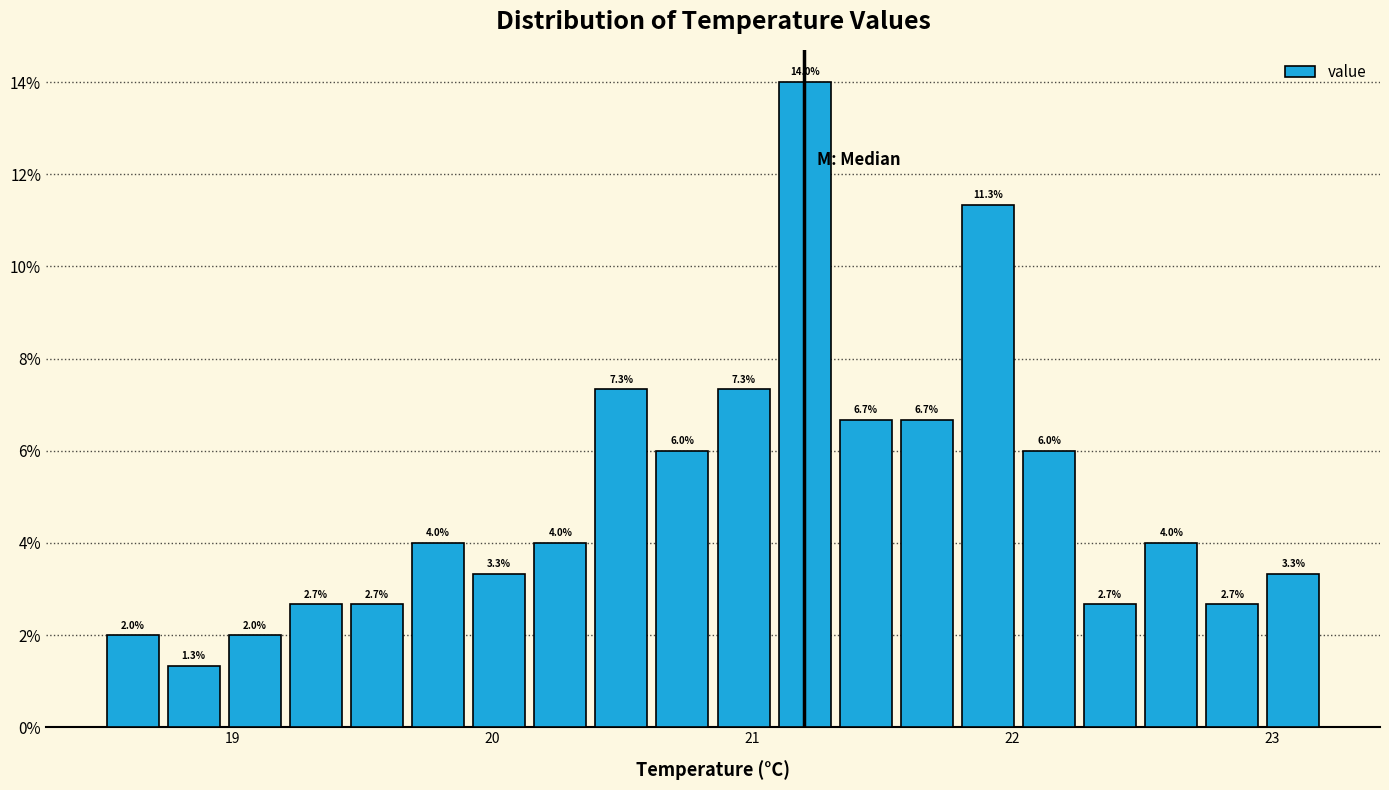

Read against the x-axis, roughly where is the centre of the tallest bar?

21.2